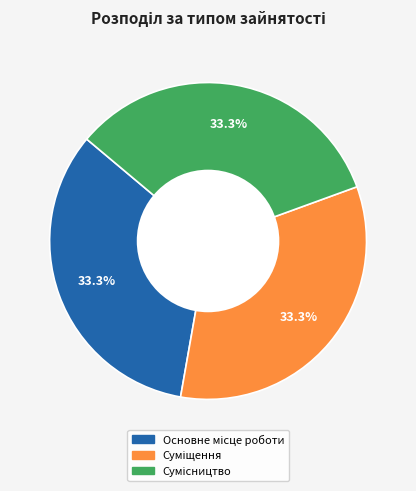

Does any single category account for the majority?

No